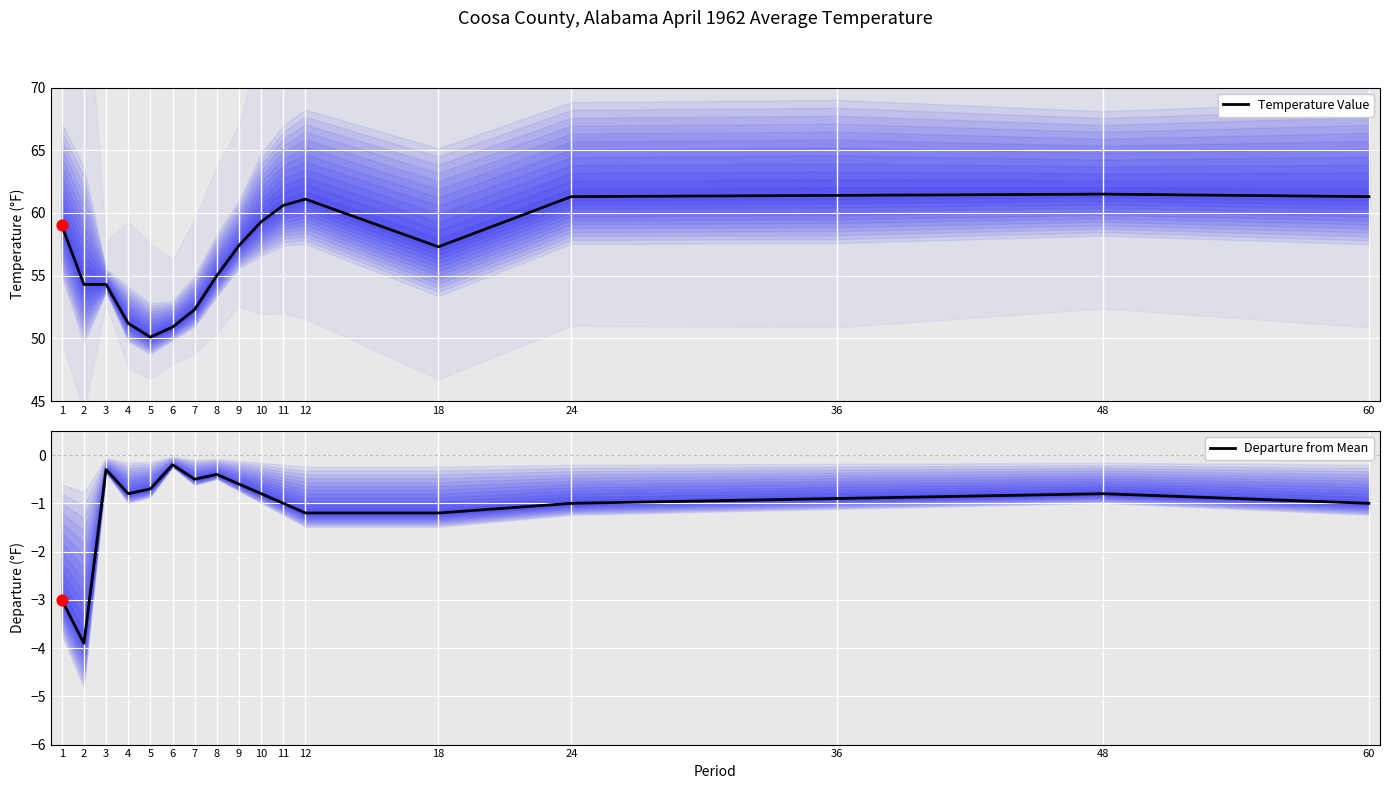

Which series has the largest total across all categories?

Temperature Value